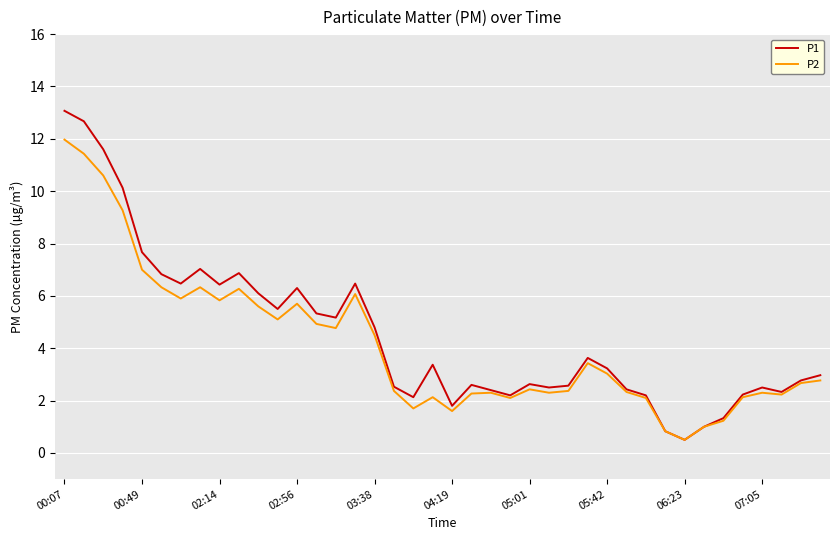

What is the lowest value of the P1 series?

0.5